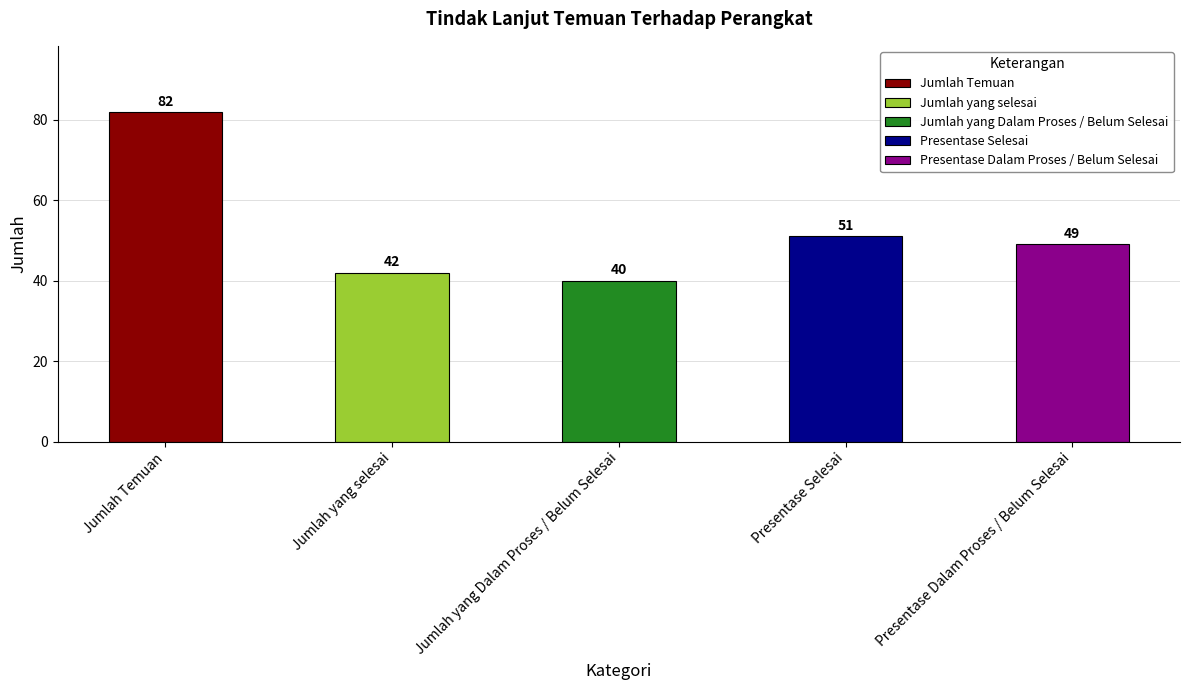

Which label corresponds to the smallest value in the chart?

Jumlah yang Dalam Proses / Belum Selesai